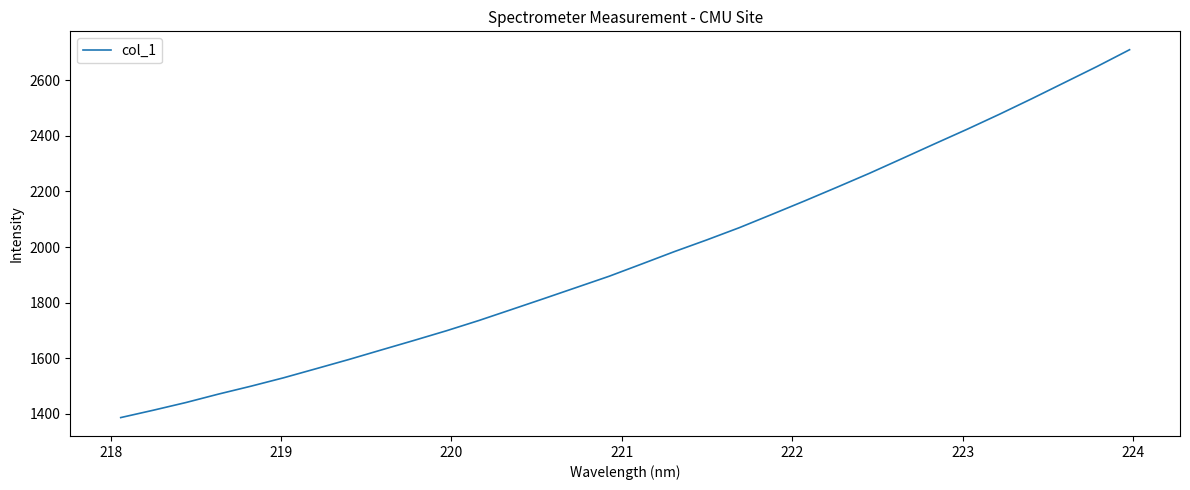

What is the maximum value shown in the chart?

2710.1